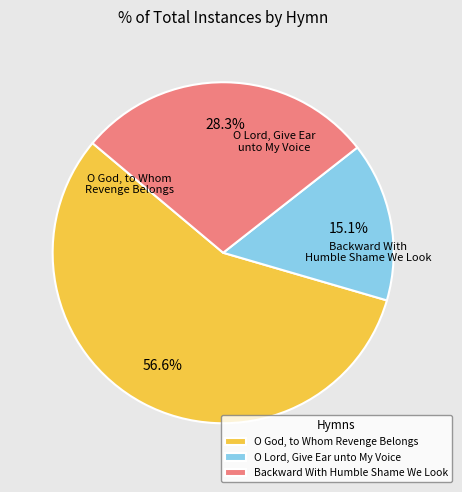

Rank the categories by value from highest to lowest.

O God, to Whom Revenge Belongs, Backward With Humble Shame We Look, O Lord, Give Ear unto My Voice